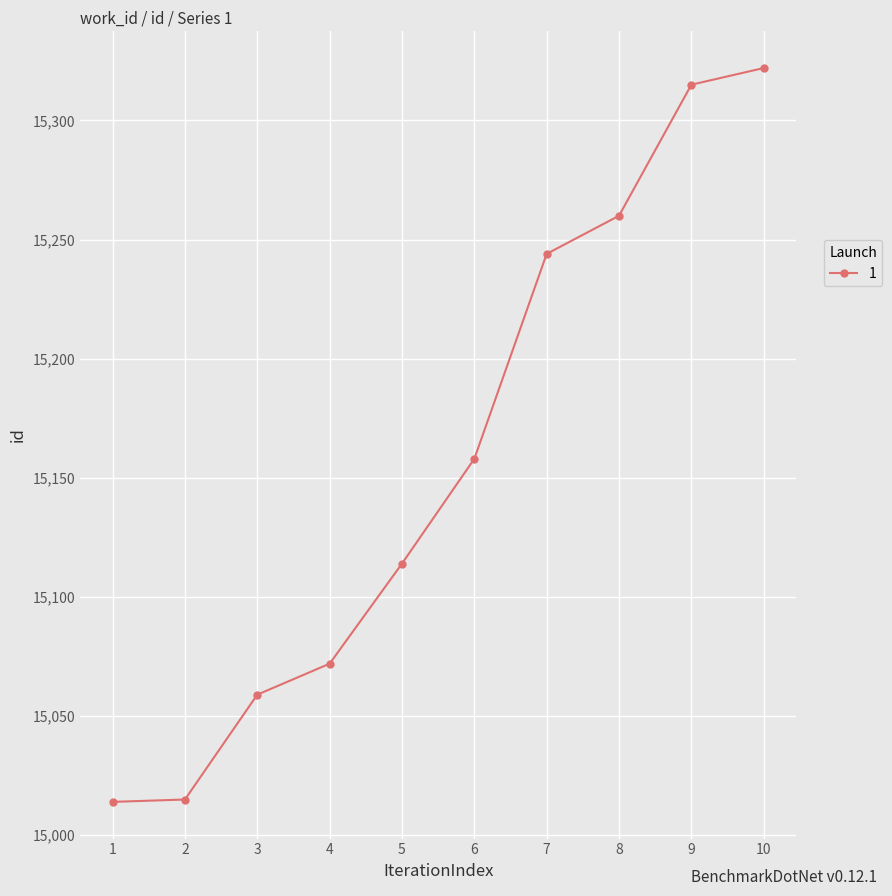

The value at 5 is 15114. True or false?

True